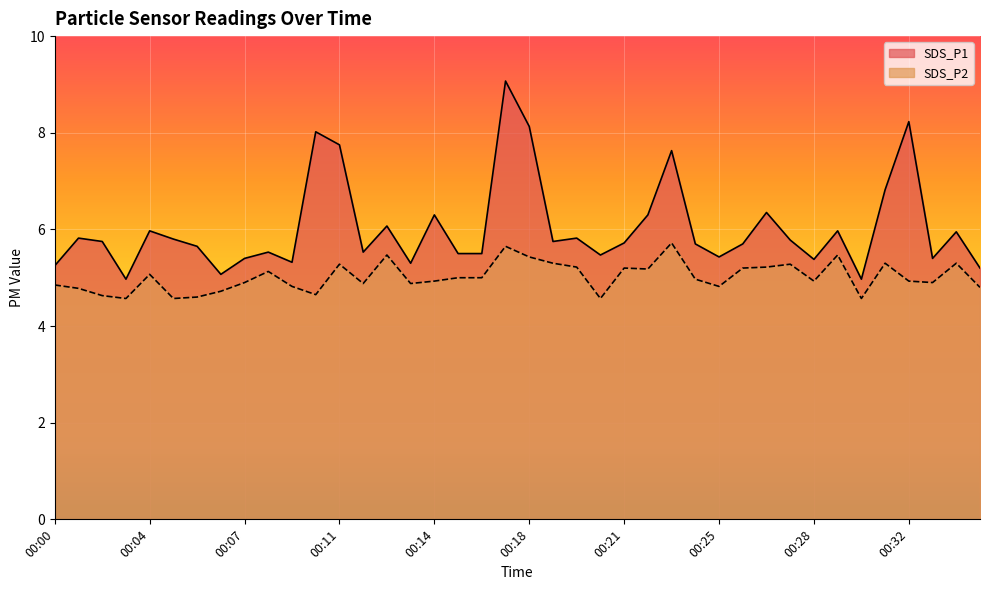

What is the maximum value shown in the chart?

9.1